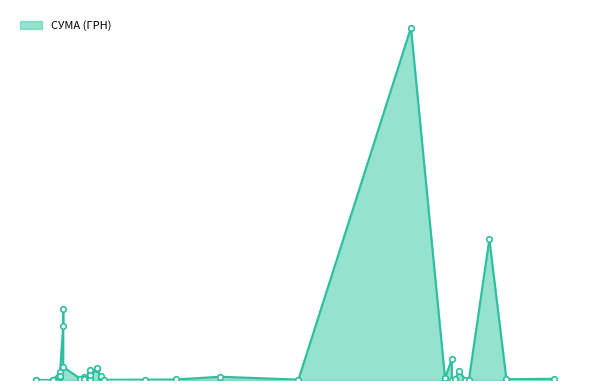

True or false: there are more than 0 points higher than both neighbors.

True